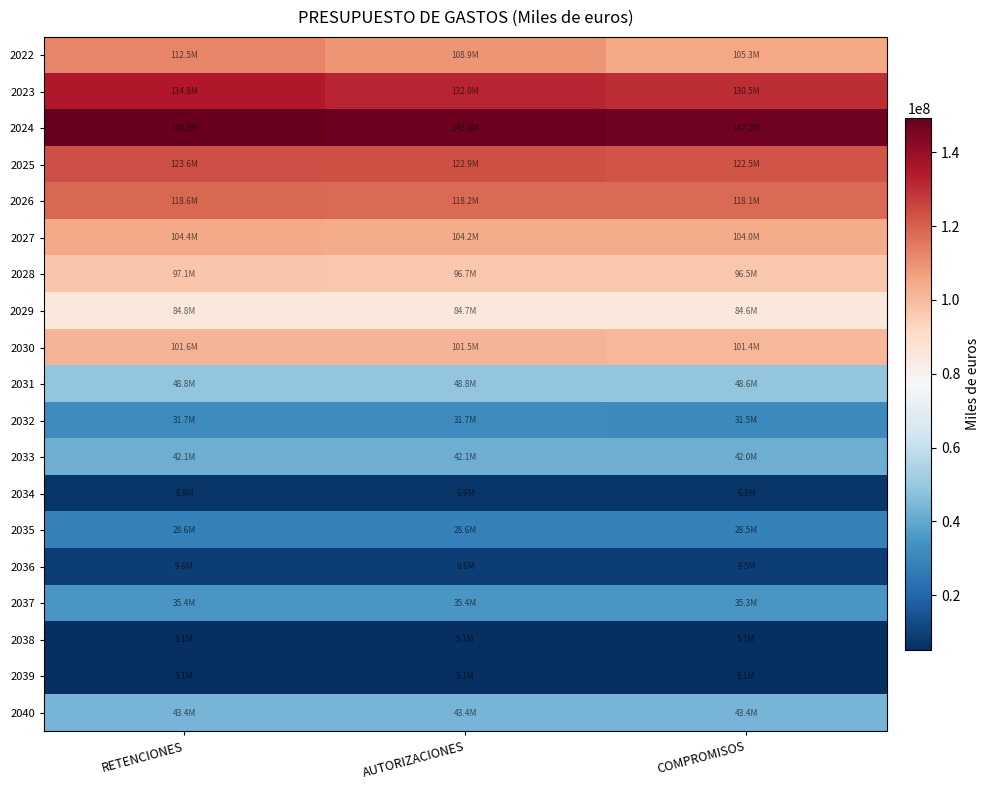

At which category is the sum across all series the highest?

RETENCIONES